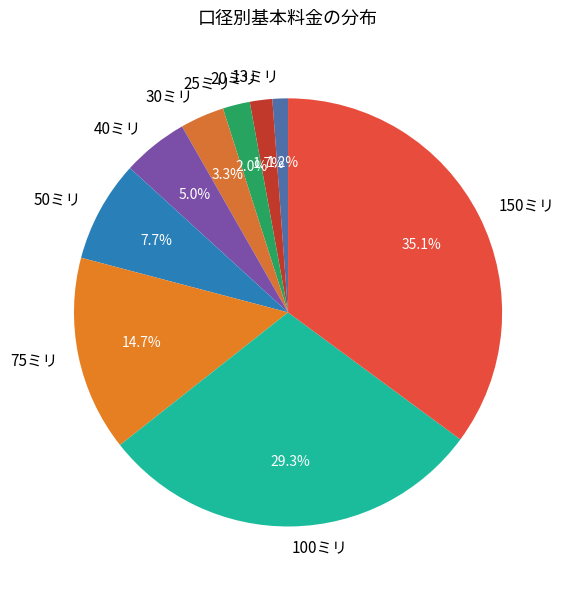

Between 13ミリ and 75ミリ, which is larger?

75ミリ